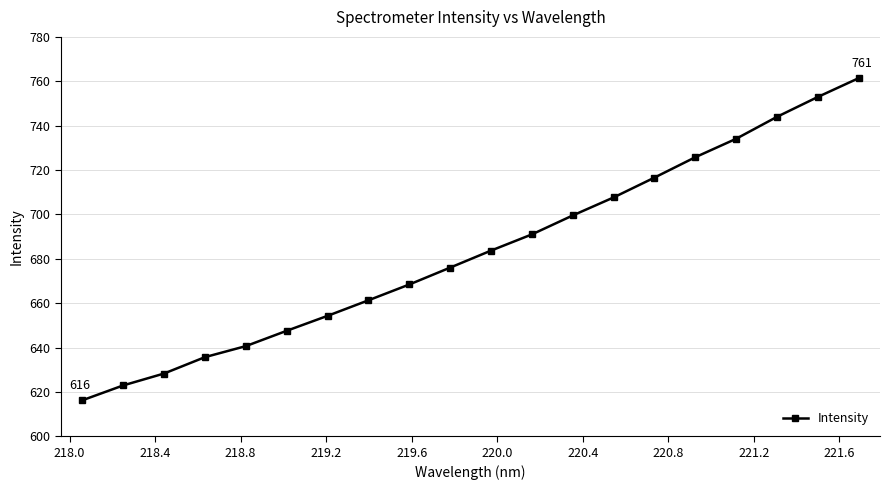

What is the average value?

683.4